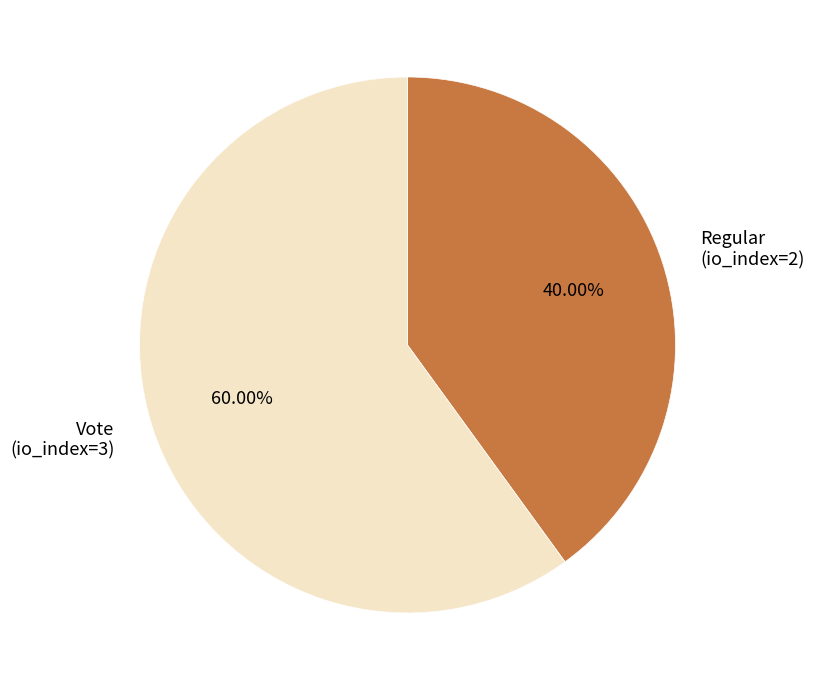

Count the number of slices in the pie.

2